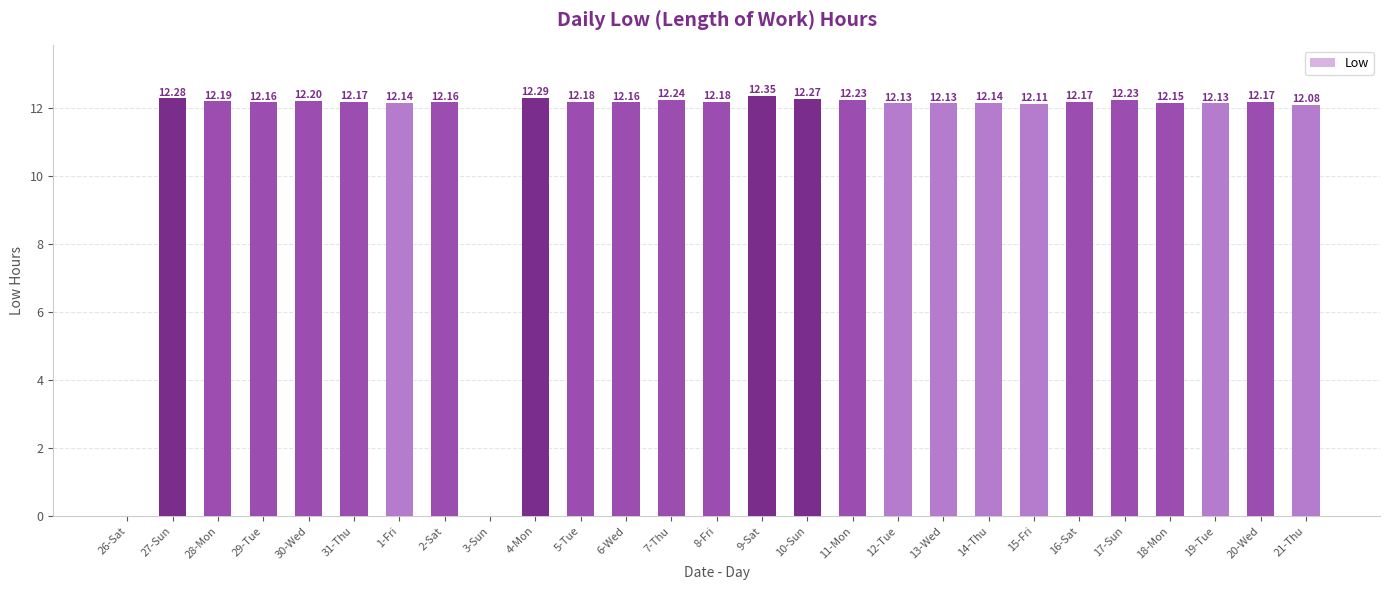

How many positive values are there?

25